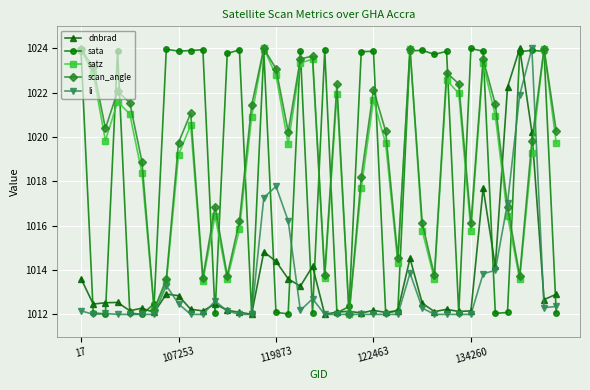

What is the lowest value of the dnbrad series?

1012.0